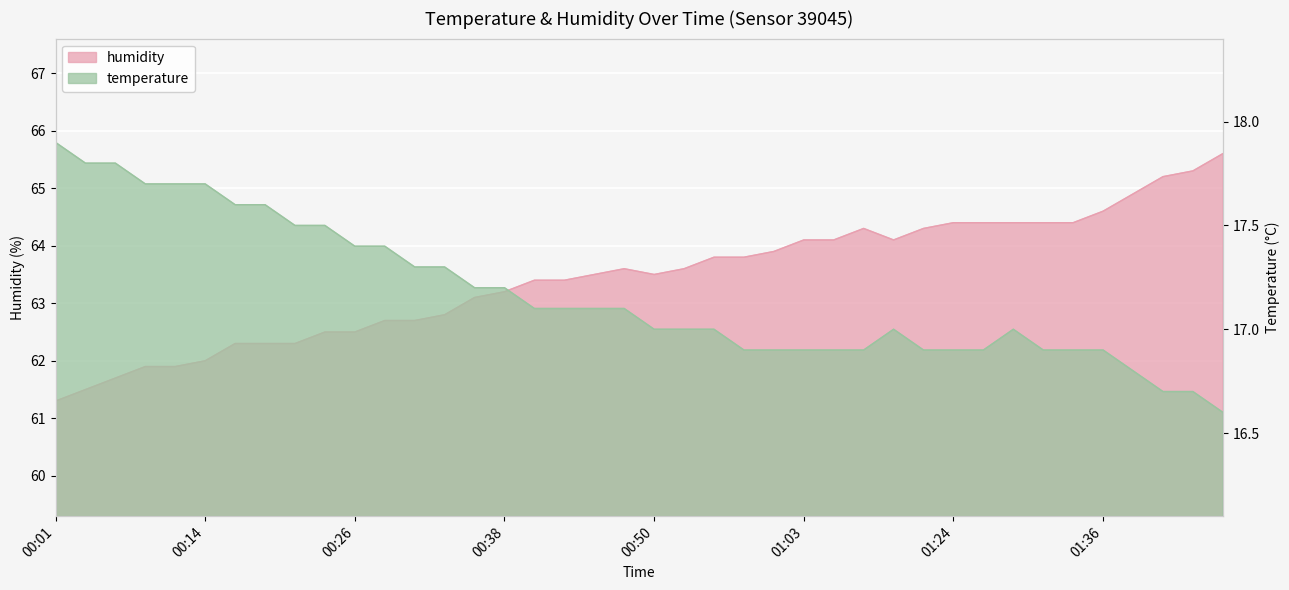

The value of temperature at 00:50 is 17.0. True or false?

True